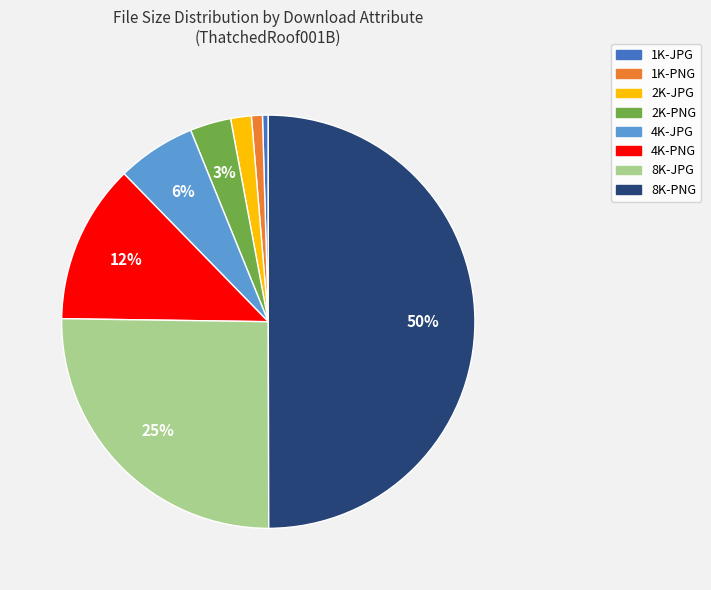

To the nearest percent, what percentage of the pie is 2K-PNG?

3%